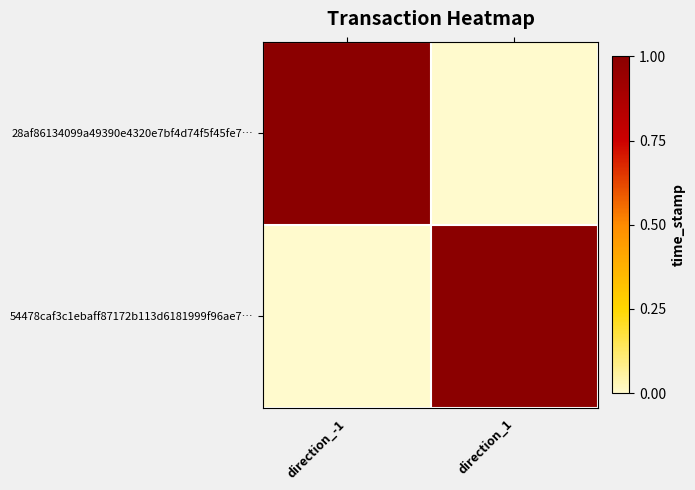

Rank the series at direction_1 from highest to lowest value.

54478caf3c1ebaff87172b113d6181999f96ae7…, 28af86134099a49390e4320e7bf4d74f5f45fe7…